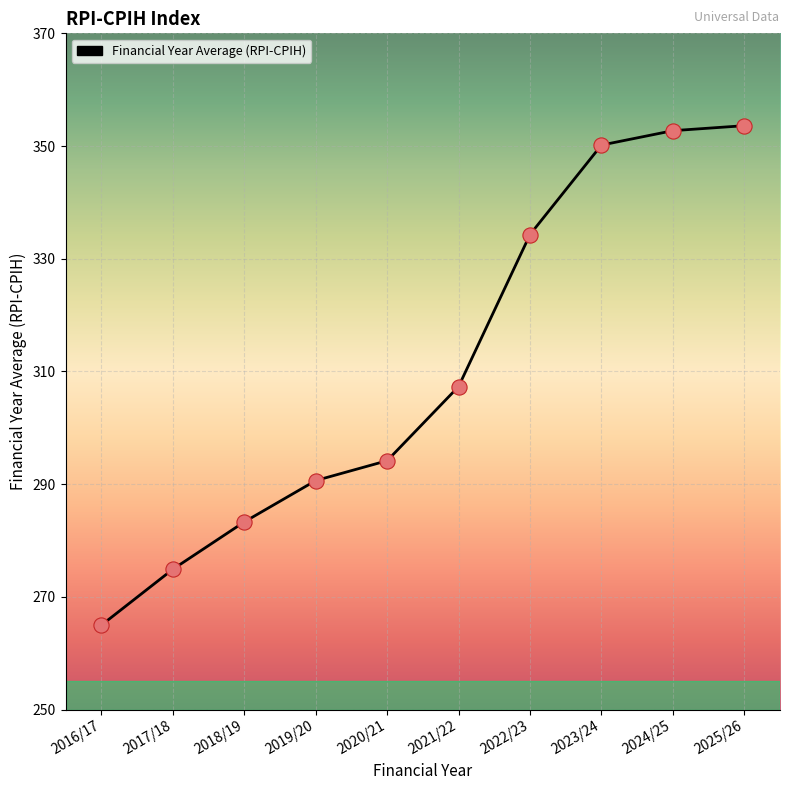

Approximately how many times larger is the value at 2017/18 compared to 2021/22?

0.9